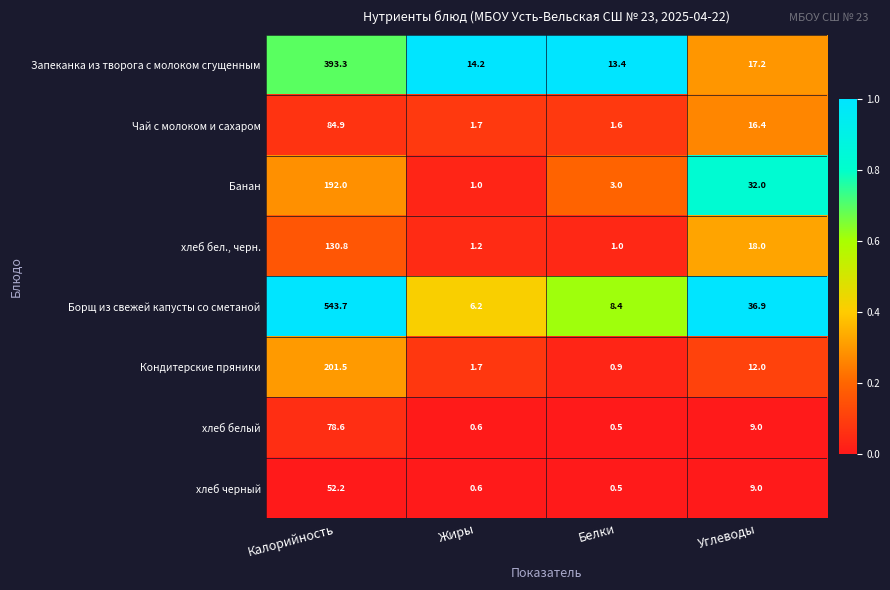

Rank the series by their maximum value, from highest to lowest.

Борщ из свежей капусты со сметаной, Запеканка из творога с молоком сгущенным, Кондитерские пряники, Банан, хлеб бел., черн., Чай с молоком и сахаром, хлеб белый, хлеб черный